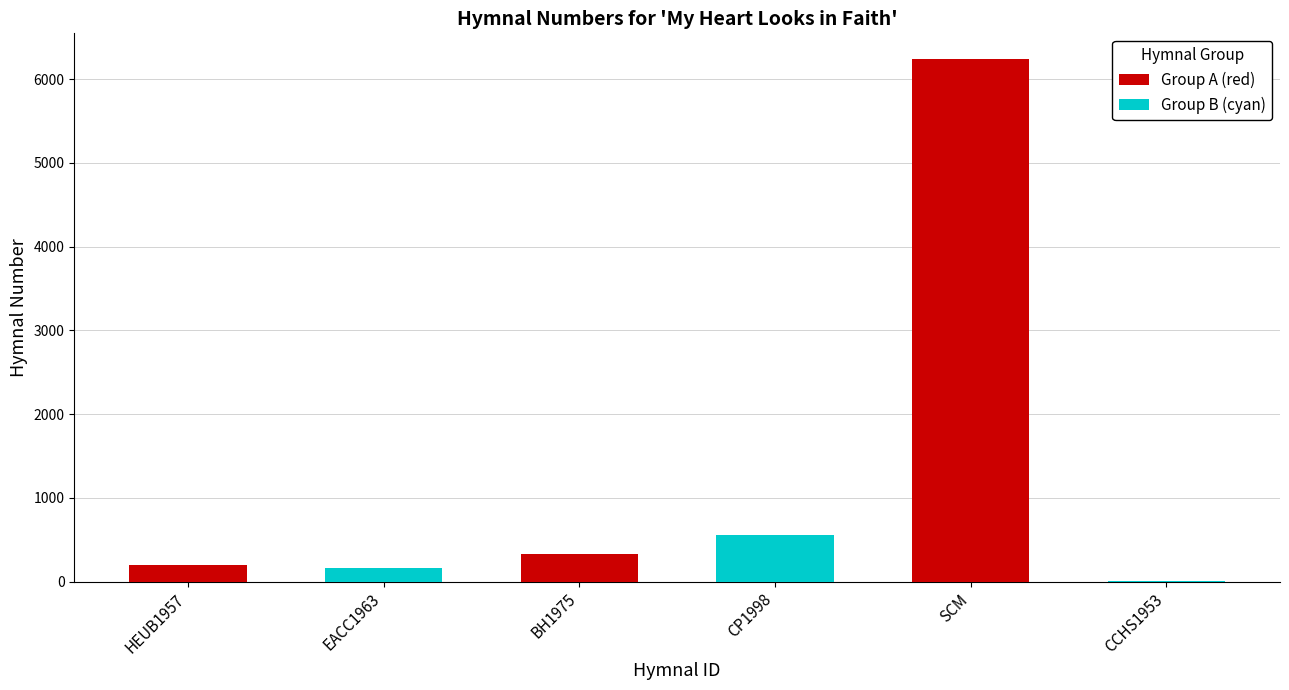

What is the maximum value for Group A (red)?

6234